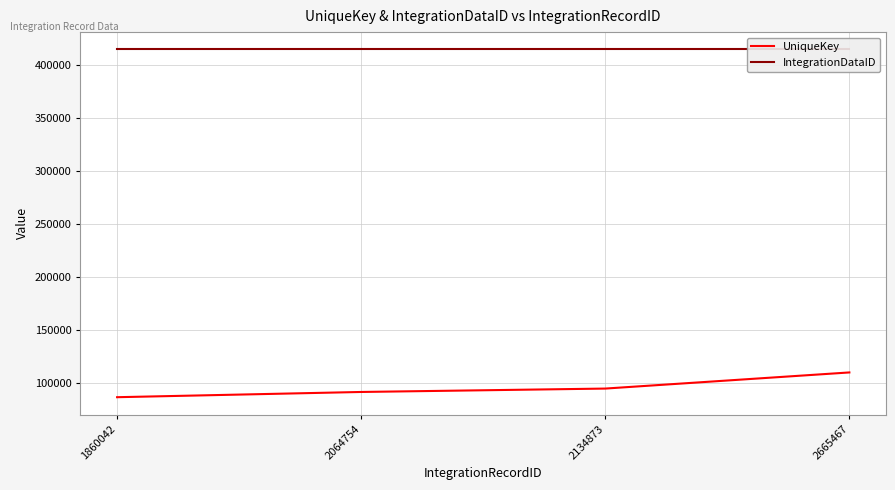

What is the value of the IntegrationDataID point at the 2nd from the left?

414414